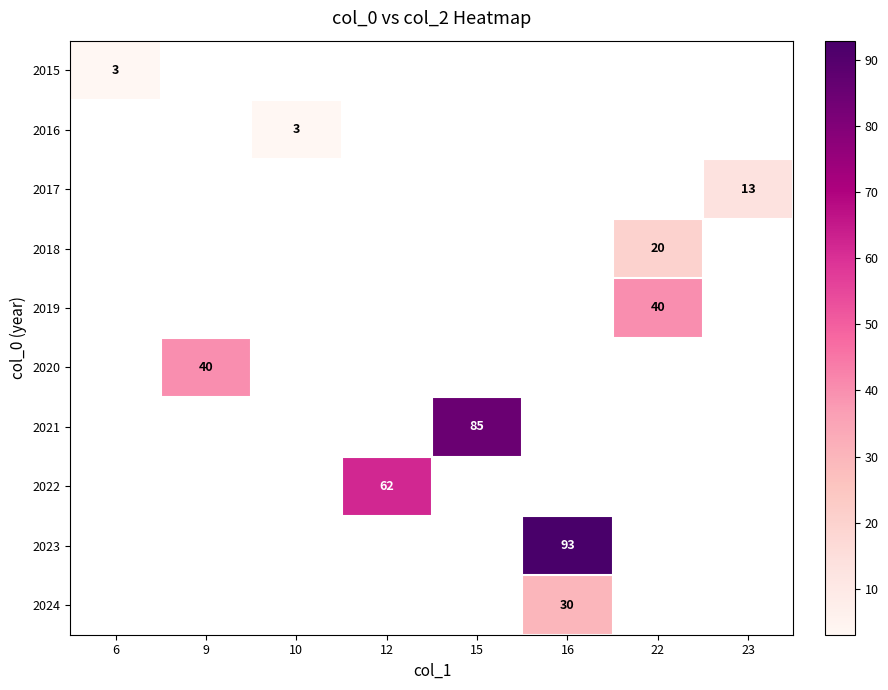

At how many categories does at least one series exceed 69?

2